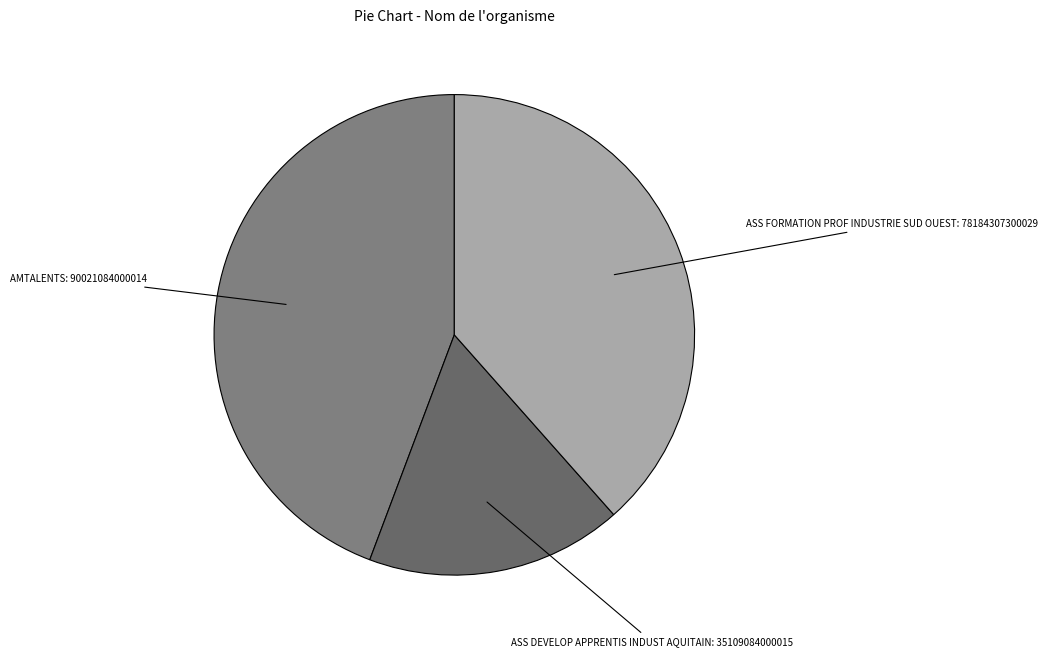

How many segments does this pie chart have?

3